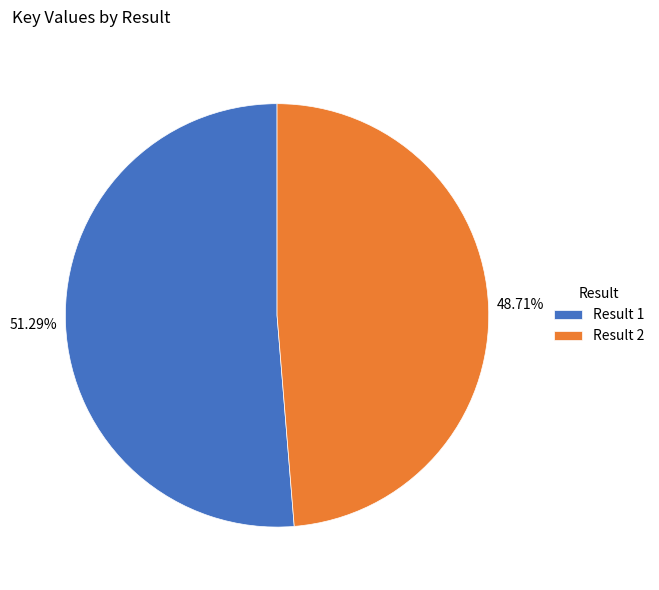

Which category has the biggest portion of the pie?

Result 1